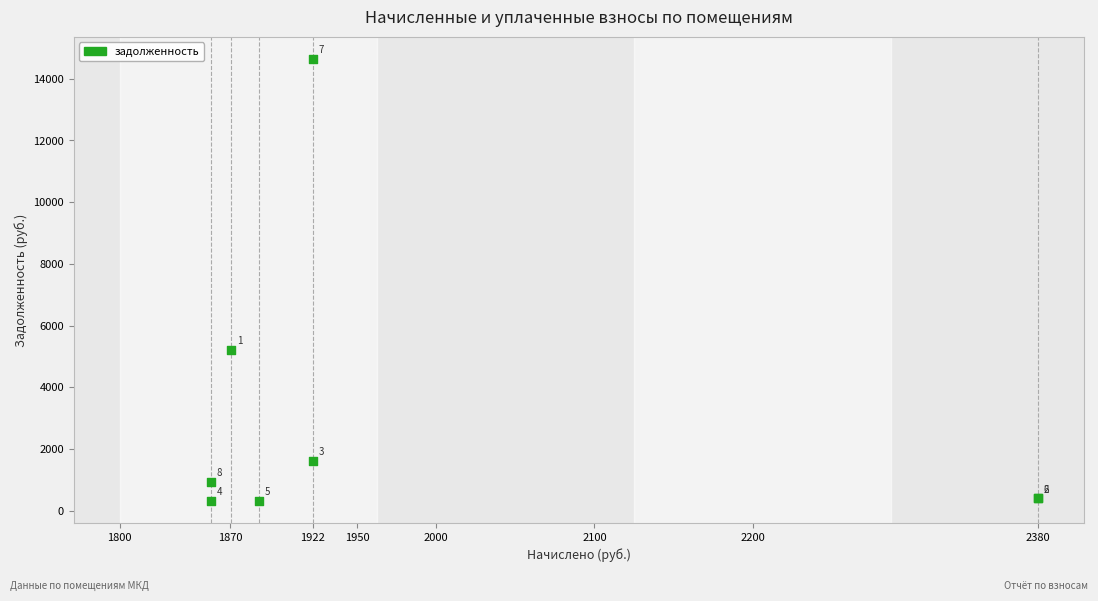

What Y value in the scatter plot is closest to 7480?

5215.0